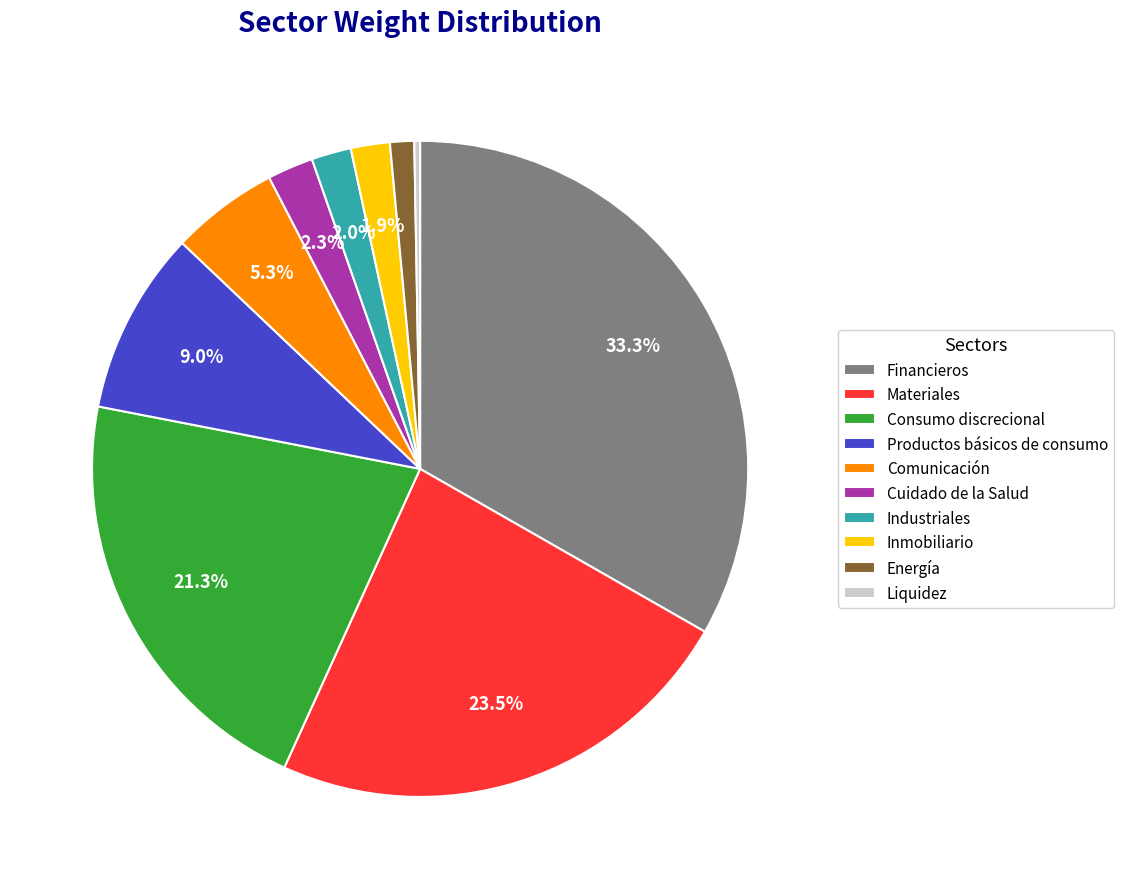

True or false: Energía accounts for 1% of the total.

True